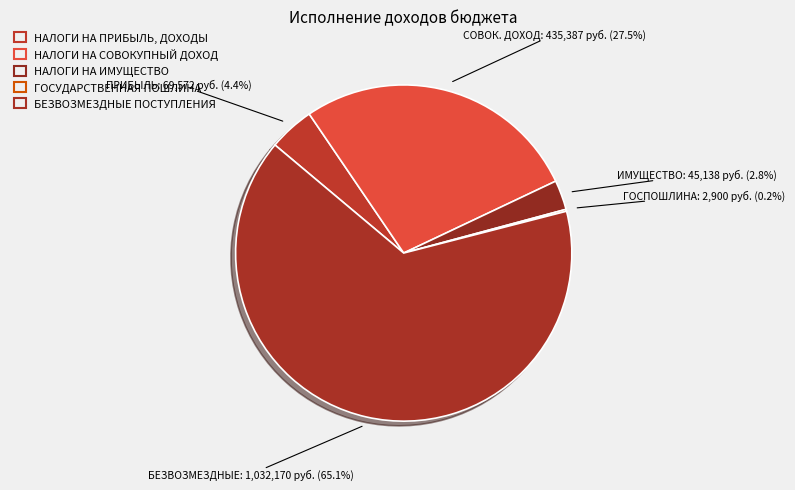

What is the change in value from НАЛОГИ НА СОВОКУПНЫЙ ДОХОД to НАЛОГИ НА ИМУЩЕСТВО?

-390248.6